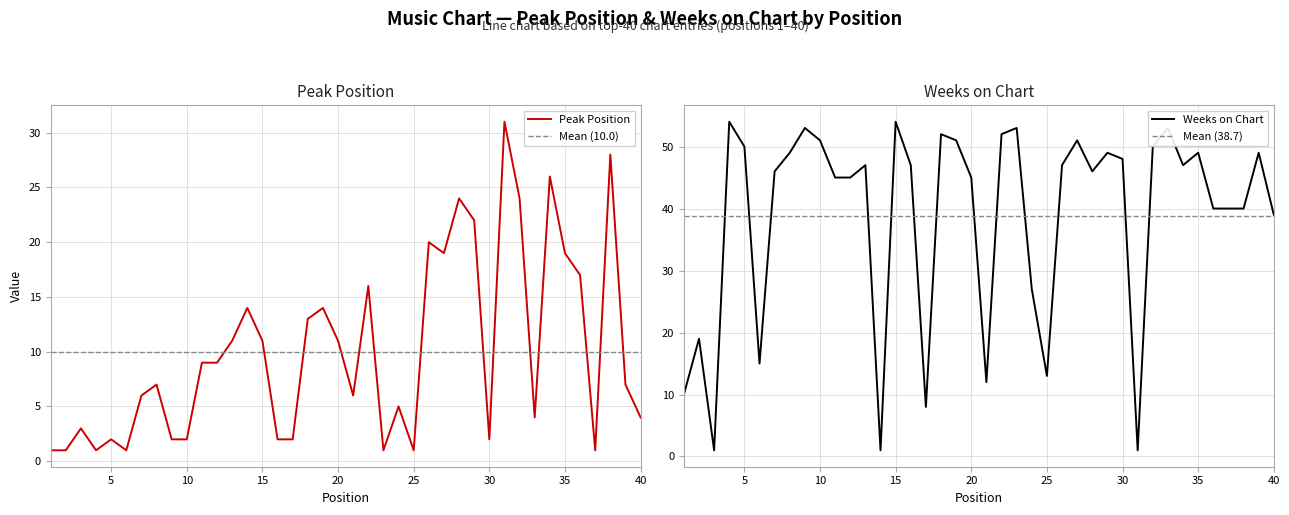

Which series has the largest total across all categories?

Weeks on Chart